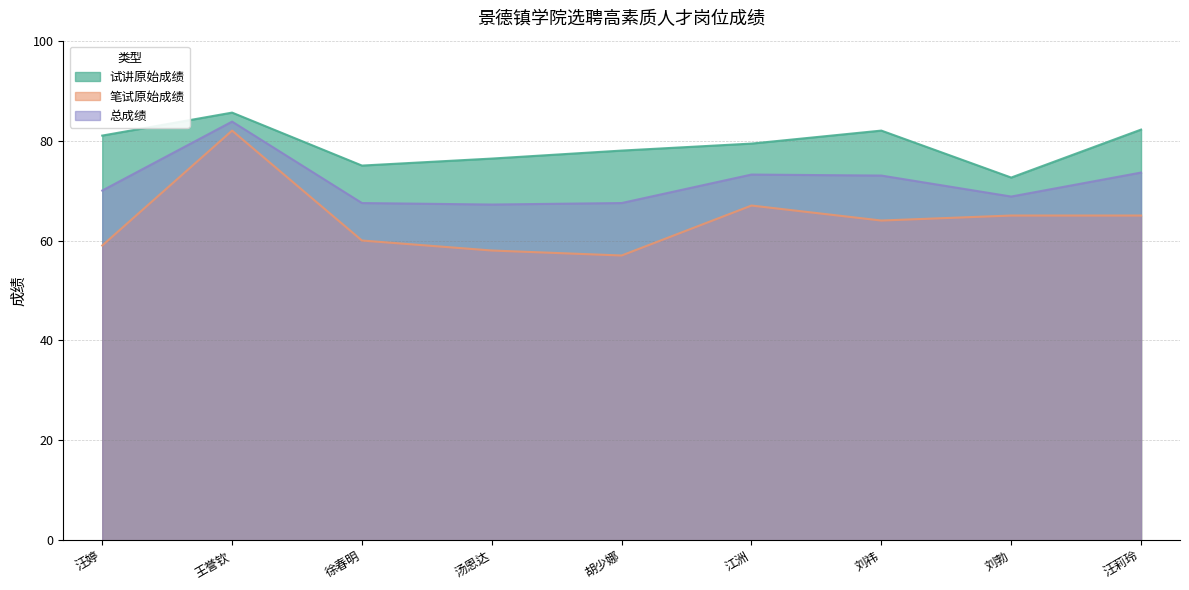

True or false: 笔试原始成绩 has more than 1 interior local peaks.

True